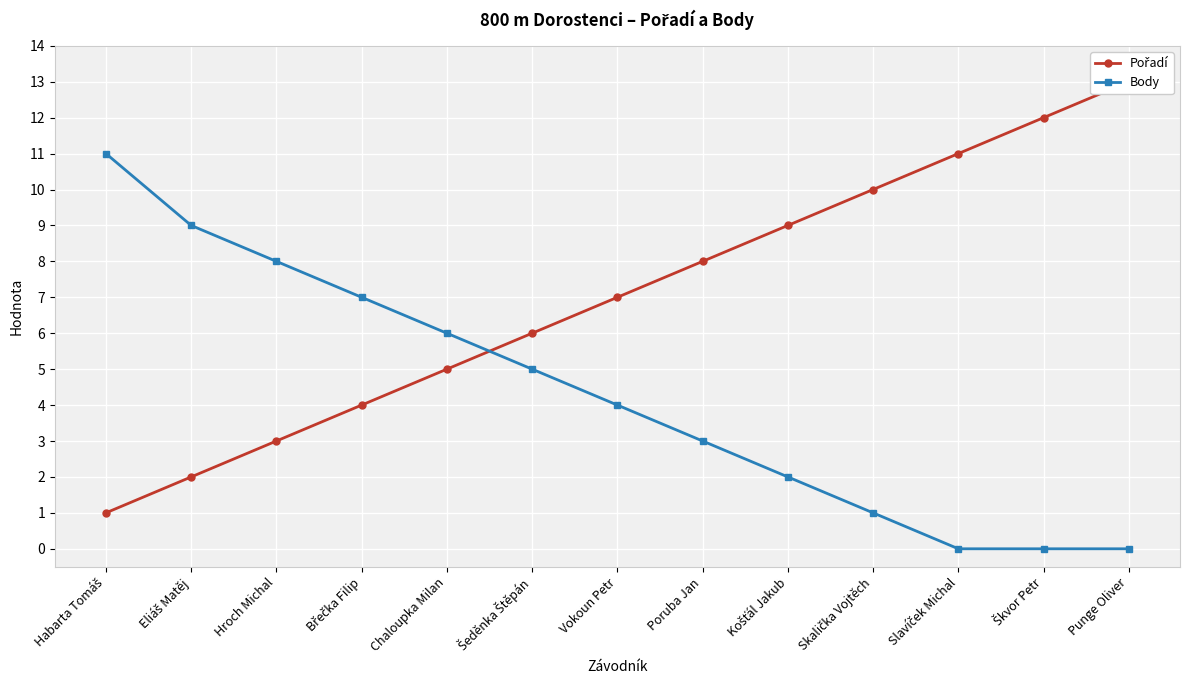

Which has a higher value, Chaloupka Milan or Košťál Jakub?

Košťál Jakub